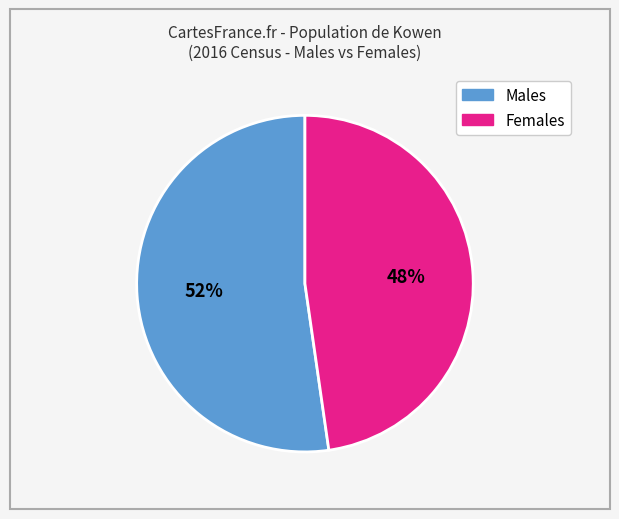

Is there any slice that represents more than half of the pie?

Yes